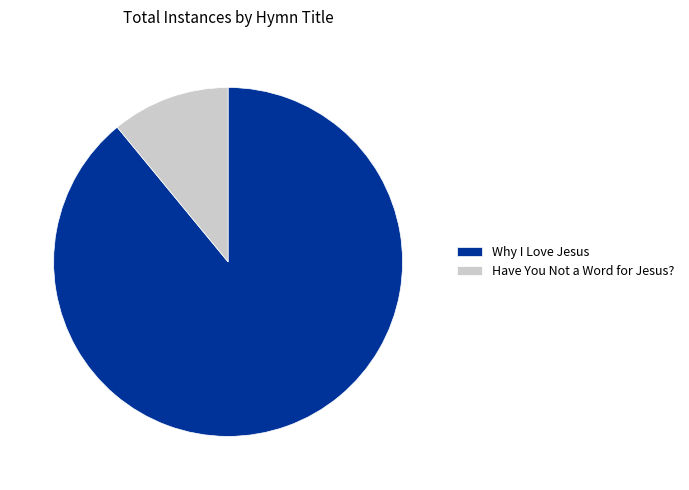

The Have You Not a Word for Jesus? slice represents 11% of the pie. True or false?

True